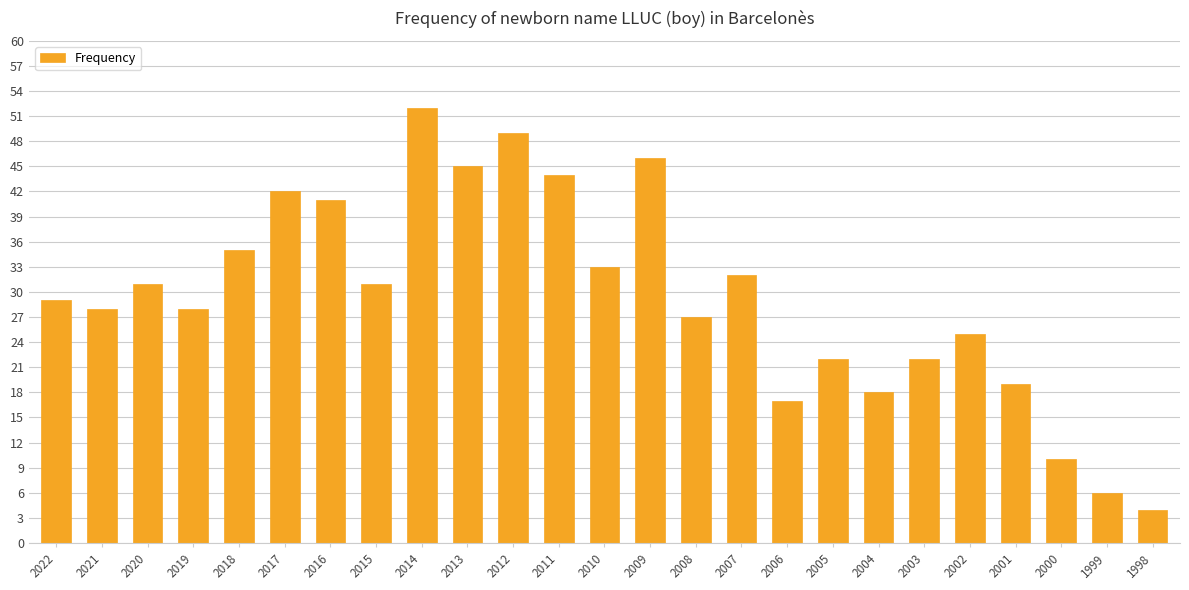

What is the maximum value shown in the chart?

52